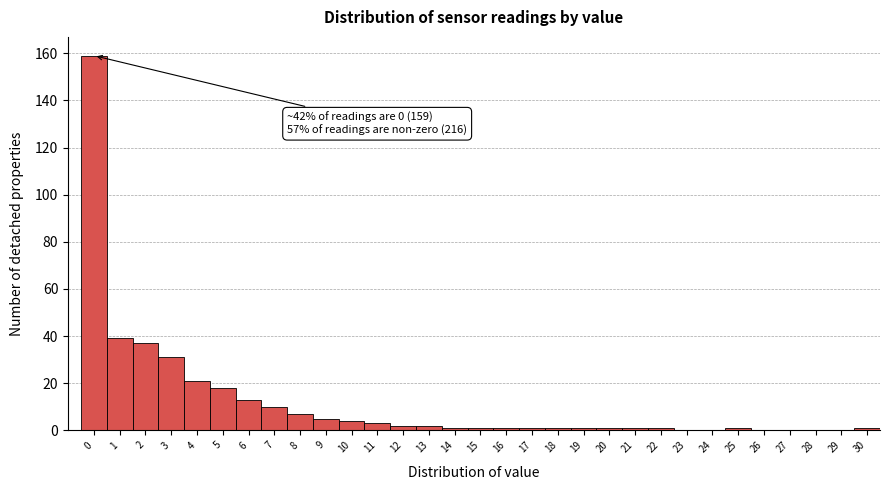

What is the sum of all values?

362